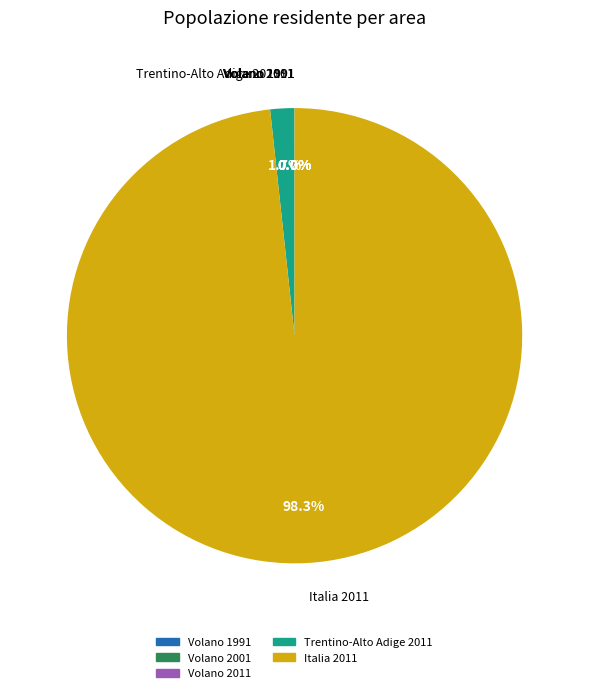

Which slice is the largest?

Italia 2011